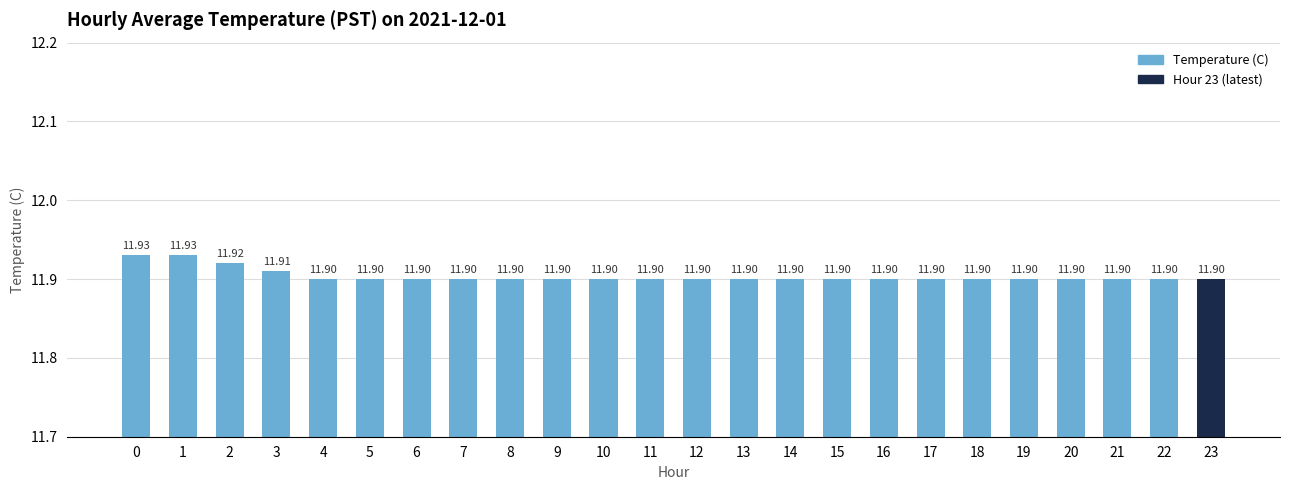

What is the value of the 14th bar from the left?

11.9